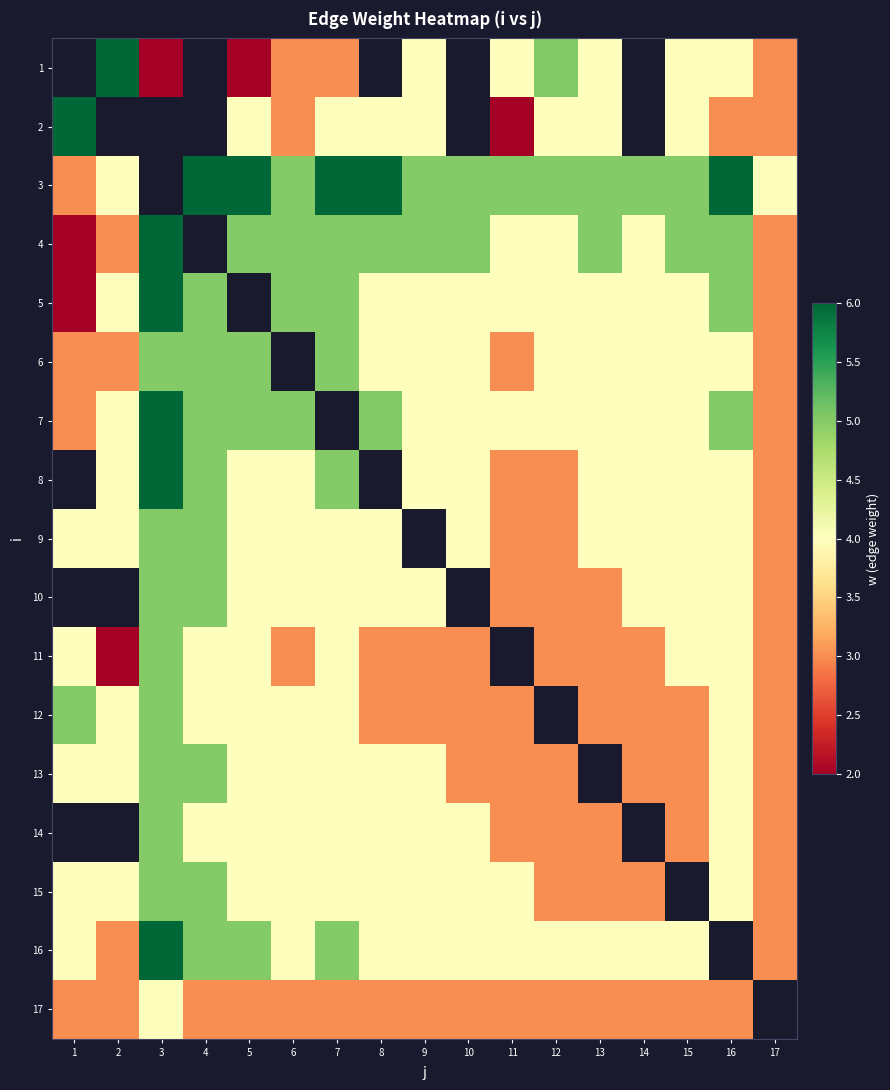

What is the minimum value shown in the chart?

2.0